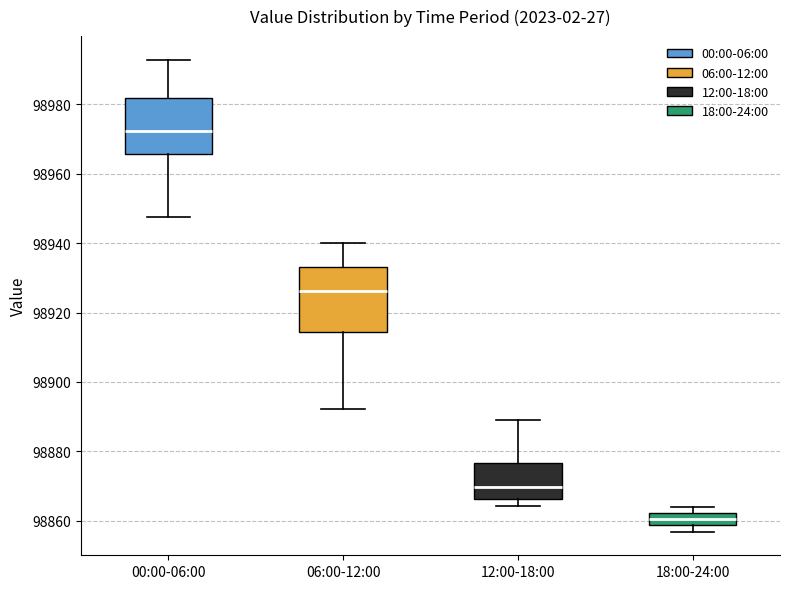

Reading left to right, transcribe this box plot: for each box, give where its median line is, the range the box spans, and where its two whiskers end, as read against the y-axis. The values are not printed on the chart, so give them approximately, as read against the axis.

00:00-06:00: median 98972, box 98966 to 98982, whiskers 98948 to 98992
06:00-12:00: median 98926, box 98914 to 98934, whiskers 98892 to 98940
12:00-18:00: median 98870, box 98866 to 98876, whiskers 98864 to 98890
18:00-24:00: median 98860, box 98858 to 98862, whiskers 98856 to 98864